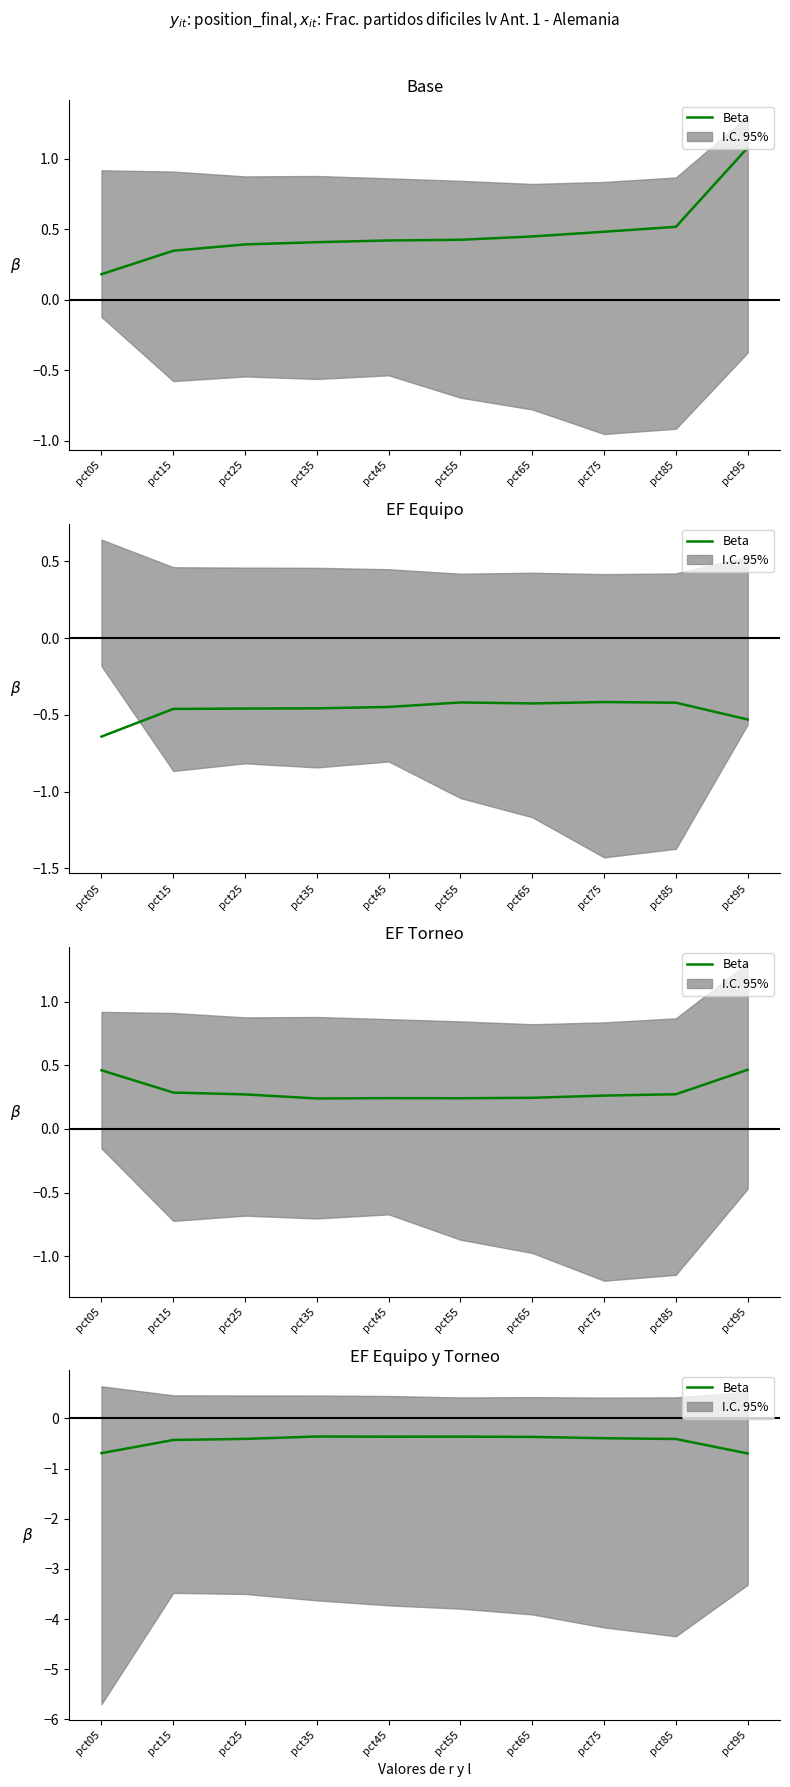

Which has a higher value, pct55 or pct95?

pct55